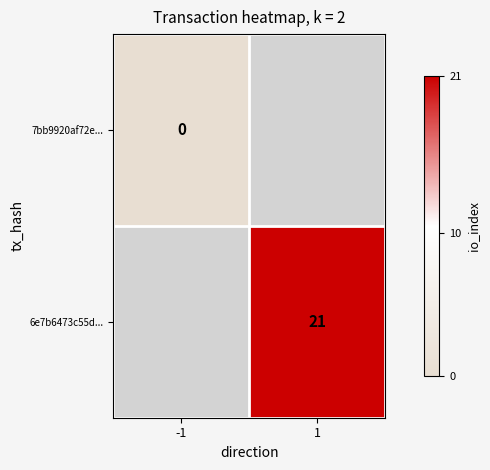

The value of 6e7b6473c55d... at 1 is 21. True or false?

True